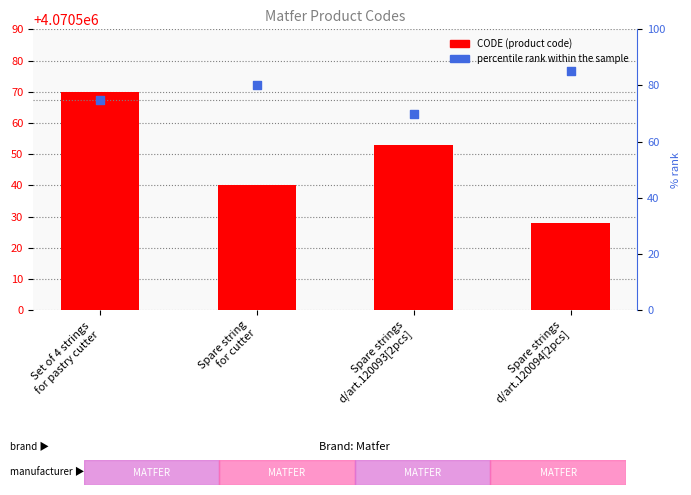

What are all the series names shown in the legend?

CODE, percentile rank within the sample